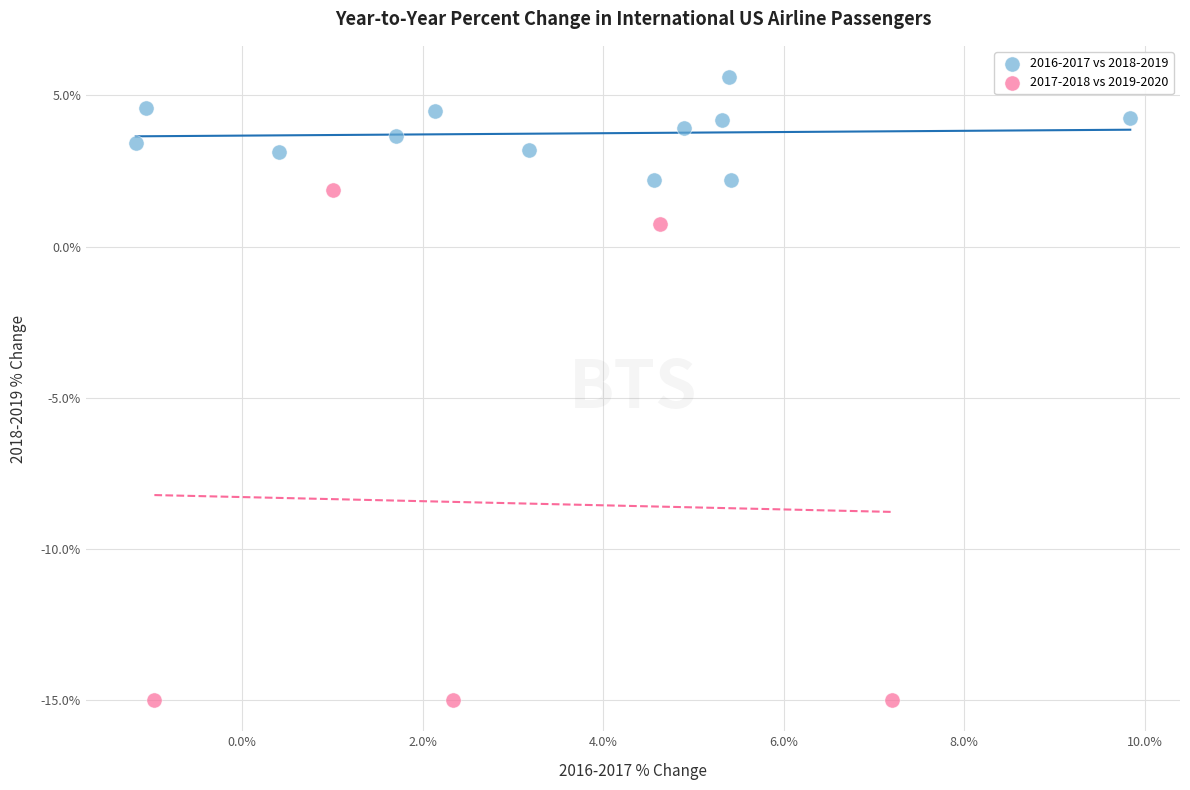

Which series contains the highest Y value?

2016-2017 vs 2018-2019